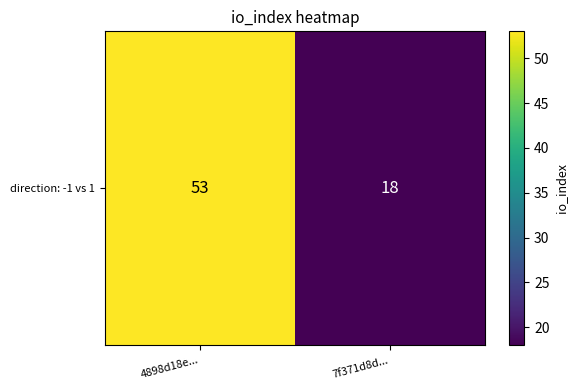

What is the greatest value displayed?

53